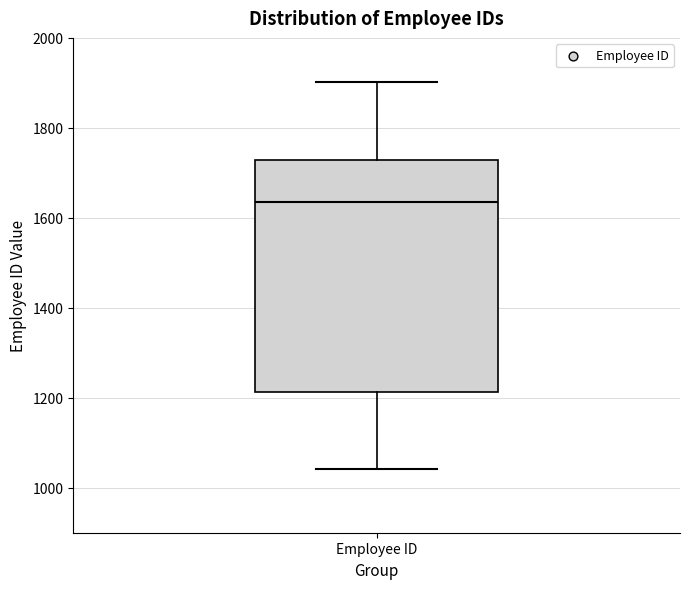

Read this box plot against the y-axis: the position of the median line, the range covered by the box, and the ends of both whiskers. The values are not printed on the chart, so give them approximately, as read against the axis.

median 1640, box 1220 to 1720, whiskers 1040 to 1900